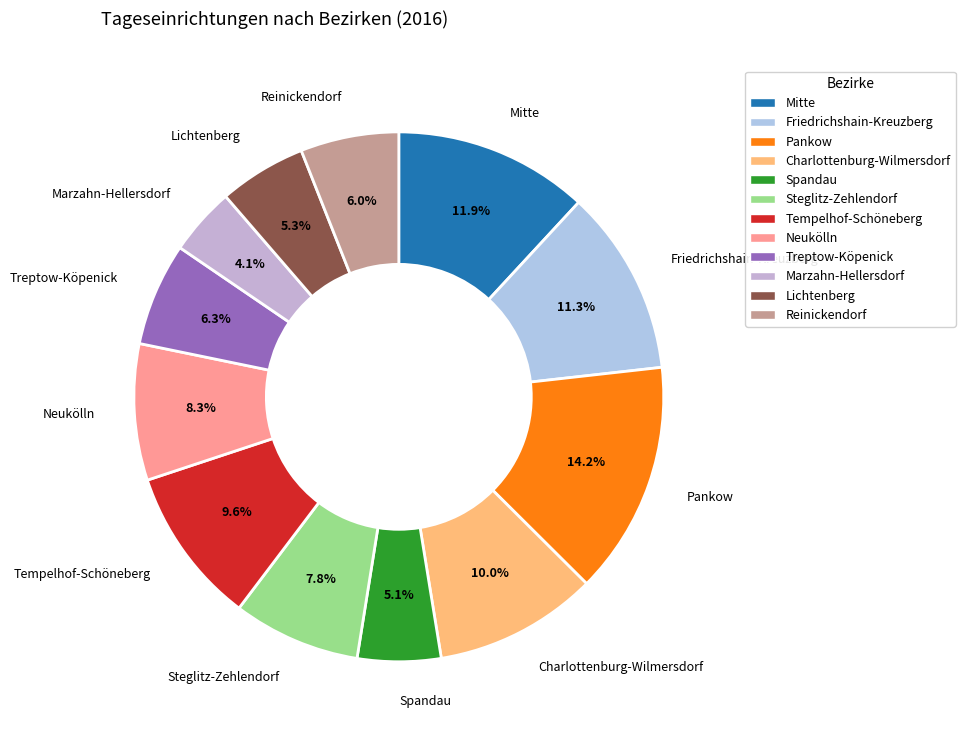

Do Pankow and Tempelhof-Schöneberg together represent more than half of the pie?

No